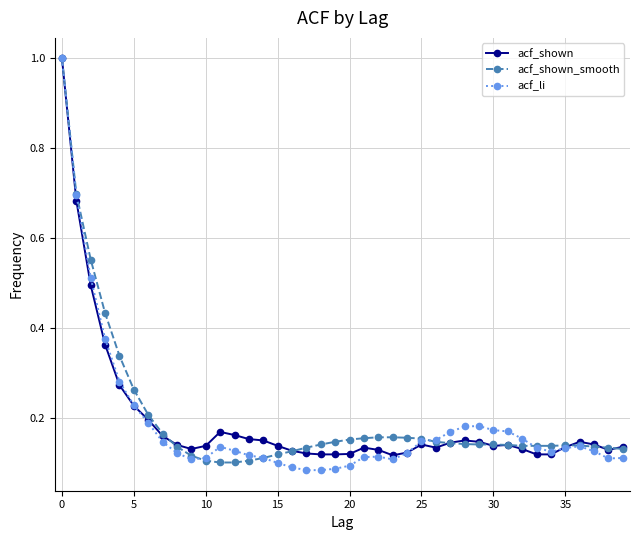

Which series has the widest spread of values?

acf_li